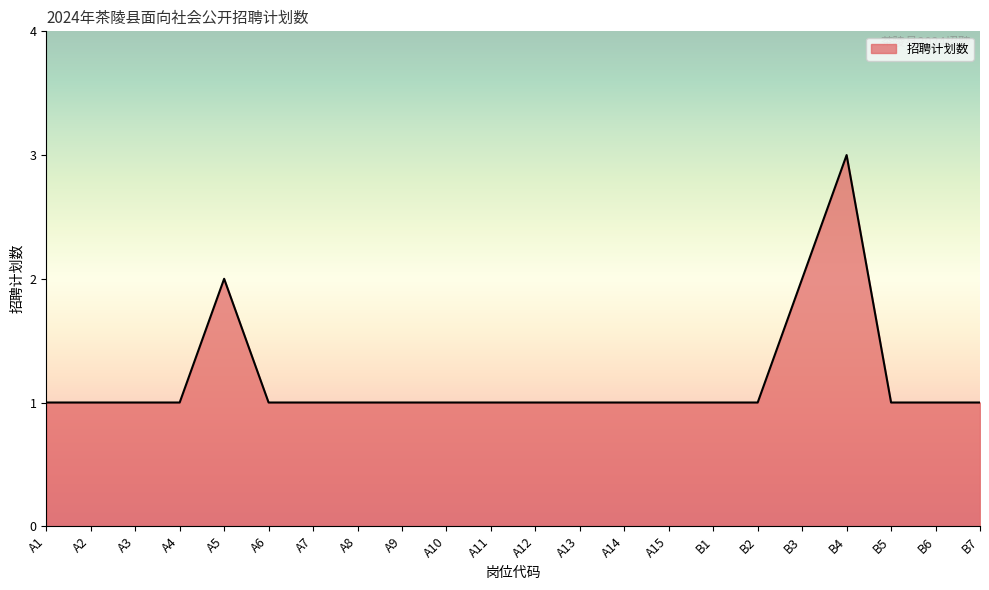

The value at A10 is 2. True or false?

False